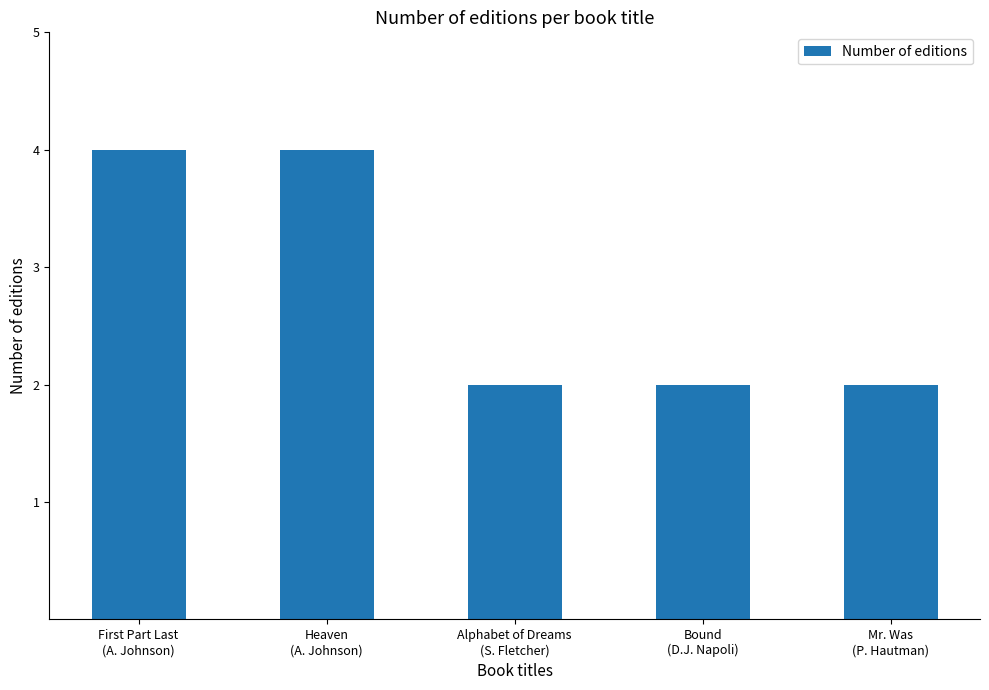

How many values are between 2 and 4?

5